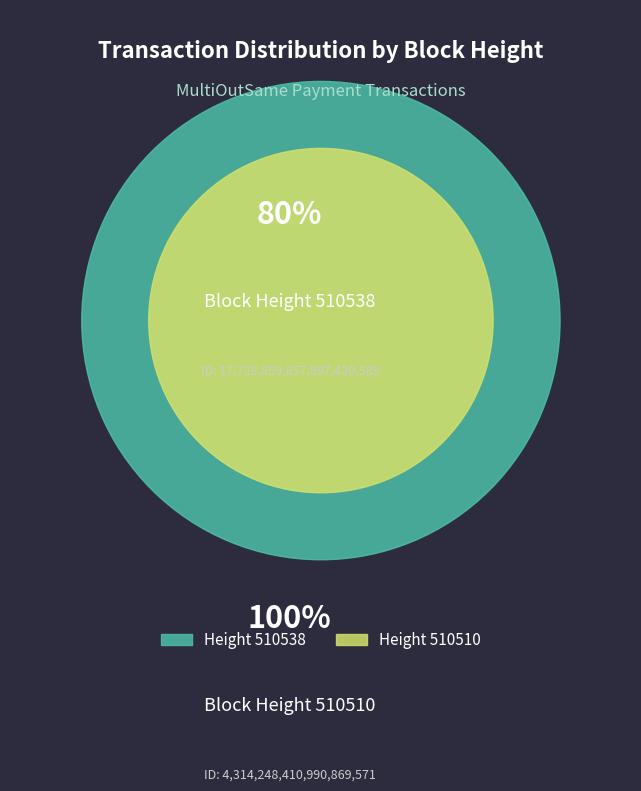

What portion of the pie excludes 510538?

19.6%